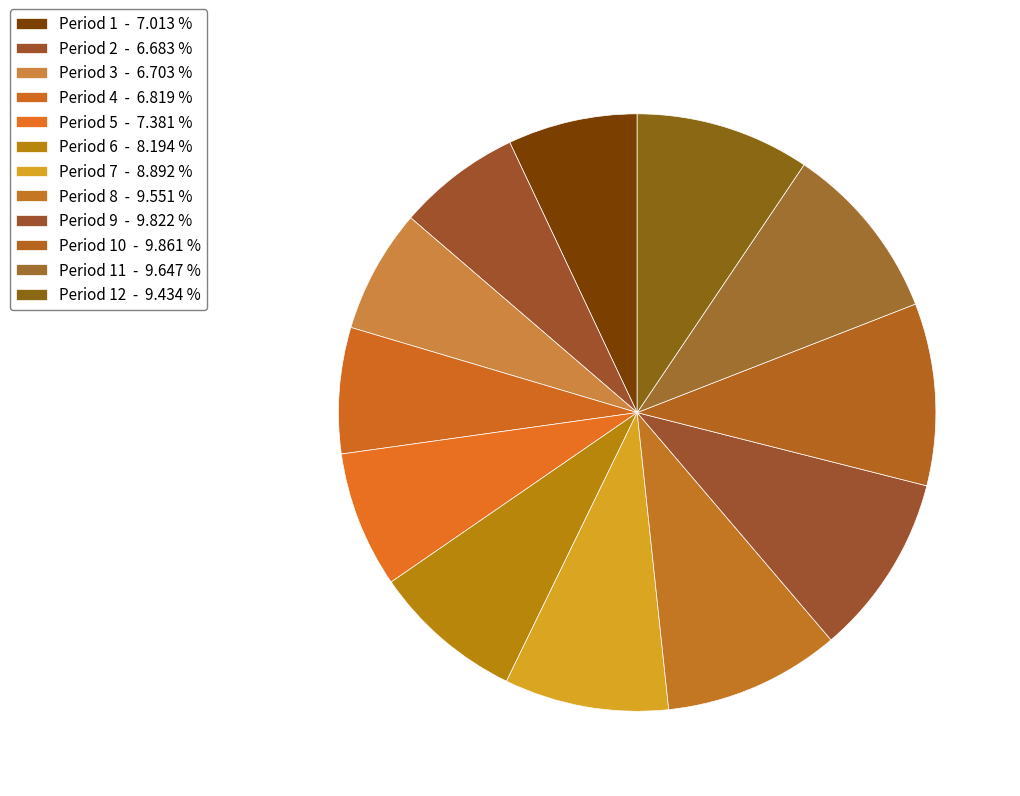

Count the number of slices in the pie.

12